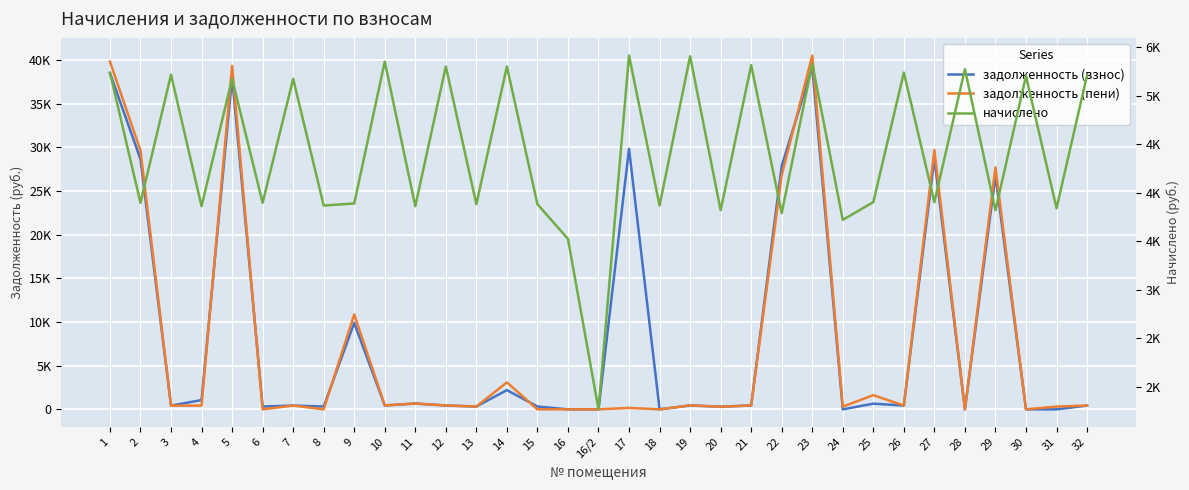

Which category has the lowest value across all series?

16